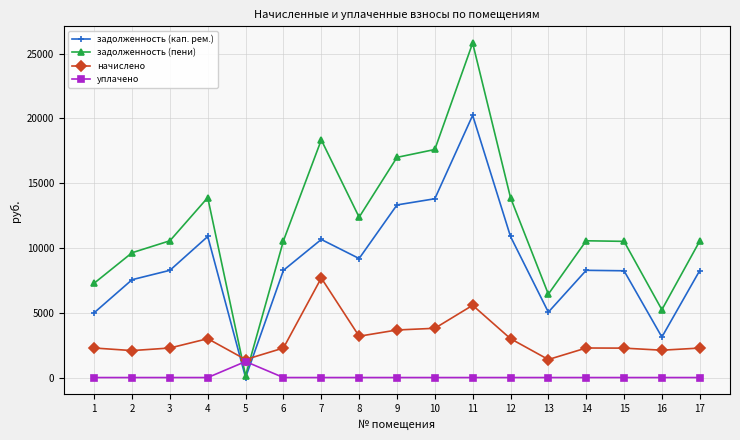

Is this an area chart (filled region under the line)?

No